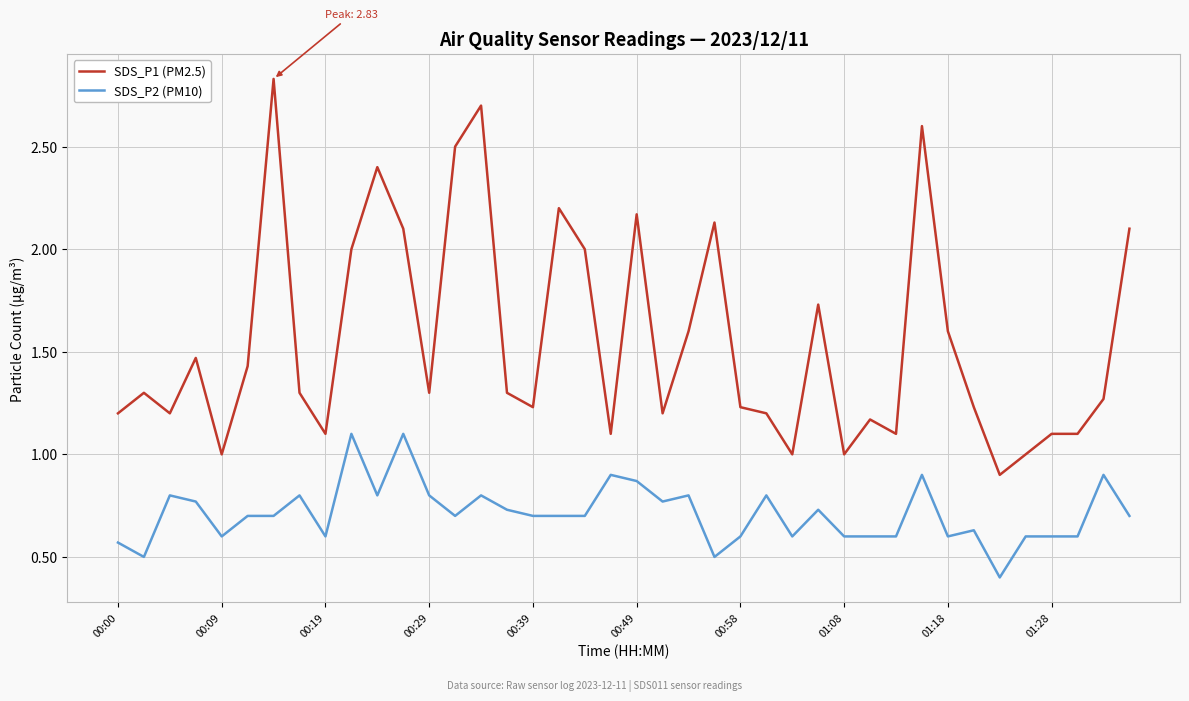

True or false: SDS_P2 (PM10) and SDS_P1 (PM2.5) cross at least once.

False